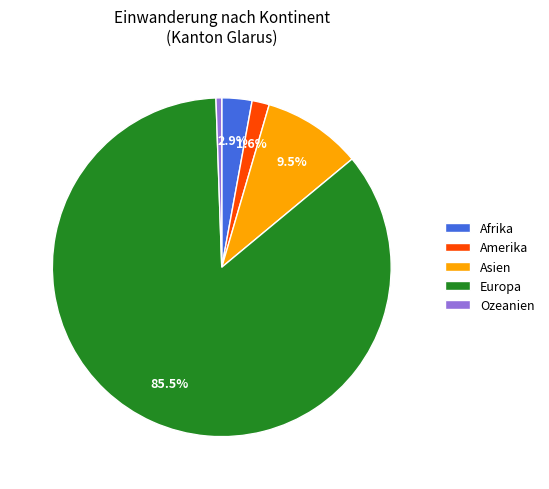

Rank the categories by value from highest to lowest.

Europa, Asien, Afrika, Amerika, Ozeanien